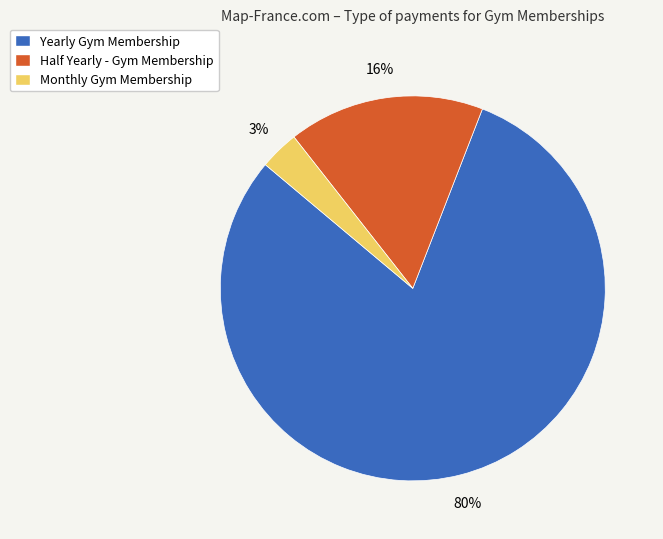

Which slice is the smallest?

Monthly Gym Membership